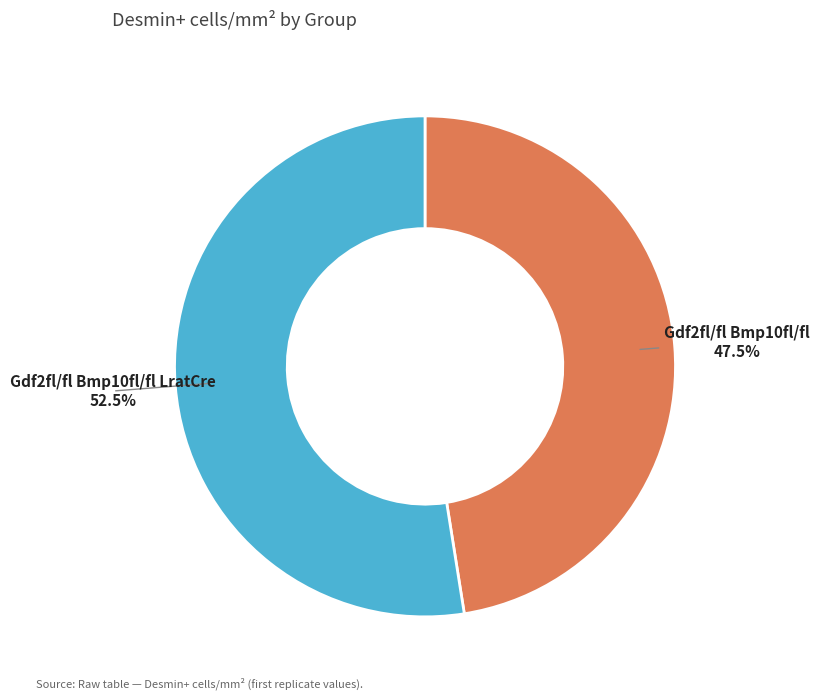

What is the total percentage of Gdf2fl/fl Bmp10fl/fl LratCre and Gdf2fl/fl Bmp10fl/fl?

100.0%